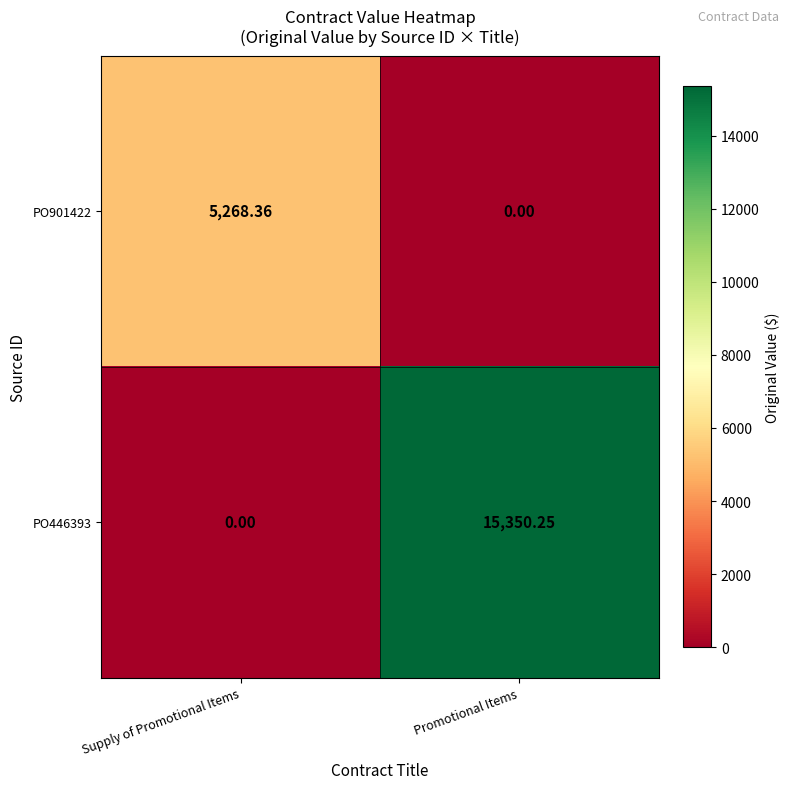

At which category is the sum across all series the highest?

Promotional Items